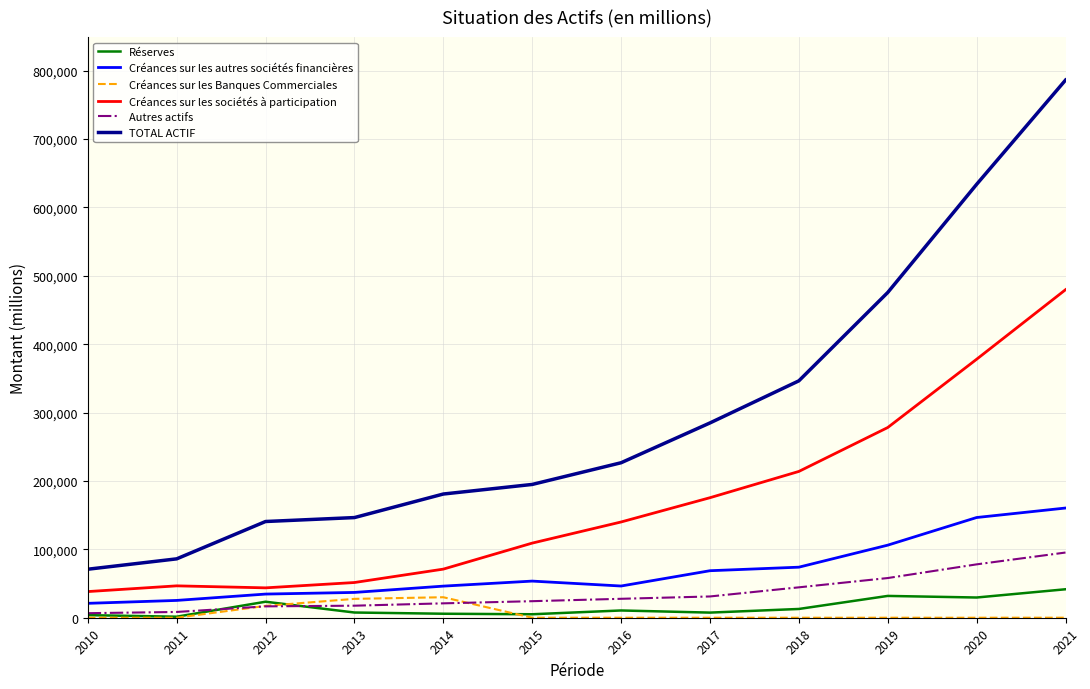

True or false: TOTAL ACTIF and Créances sur les sociétés à participation cross at least once.

False